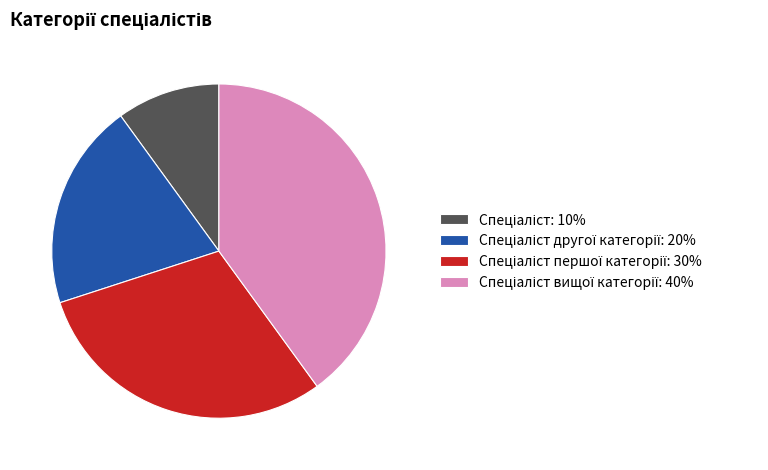

Is there a majority slice in this chart?

No